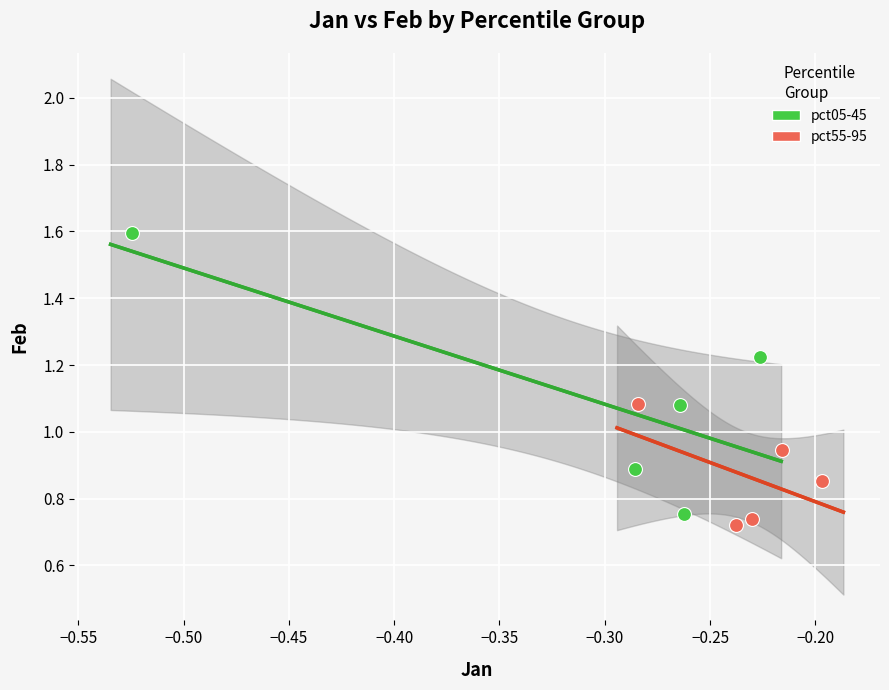

Which series contains the lowest Y value?

pct55-95